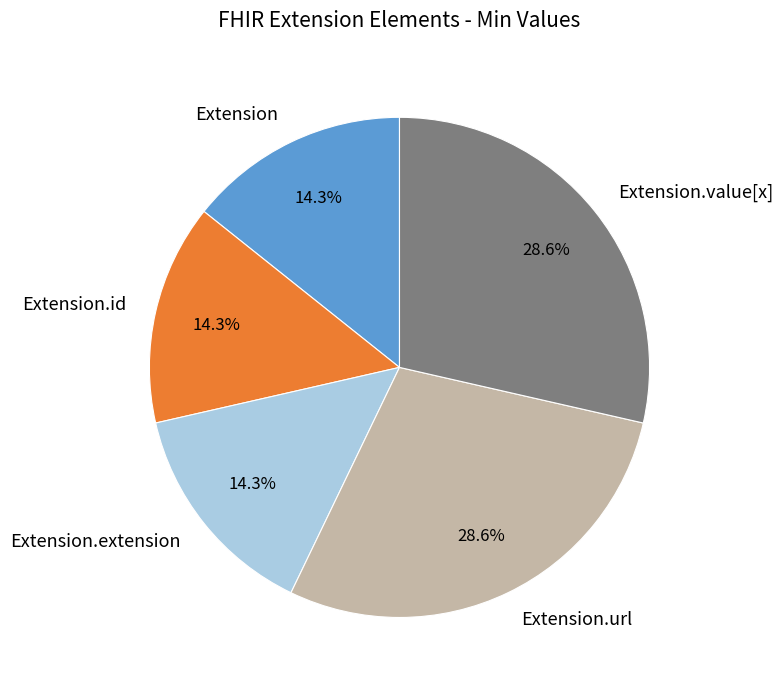

Is it true that Extension is 1% of the pie?

False